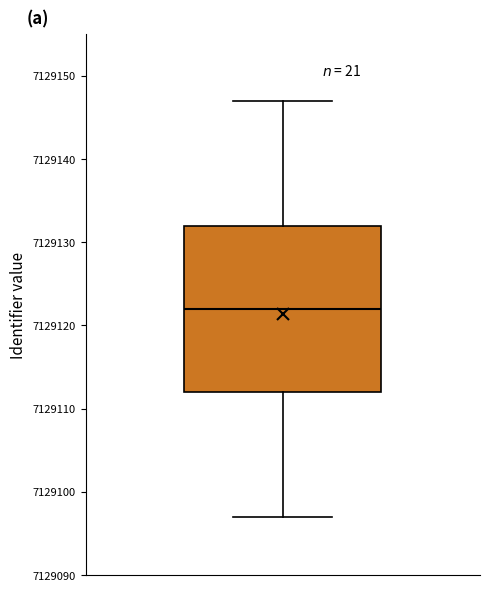

Where does the upper whisker of the box end on the y-axis? The values are not printed on the chart, so give them approximately, as read against the axis.

7129147